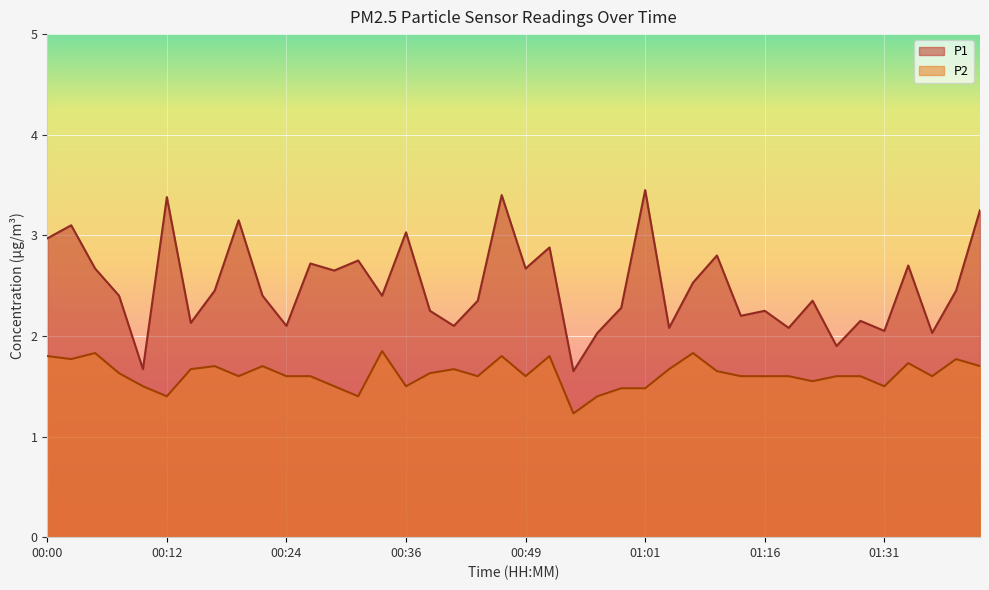

In P1, how many points are lower than both neighbors (excluding endpoints)?

14